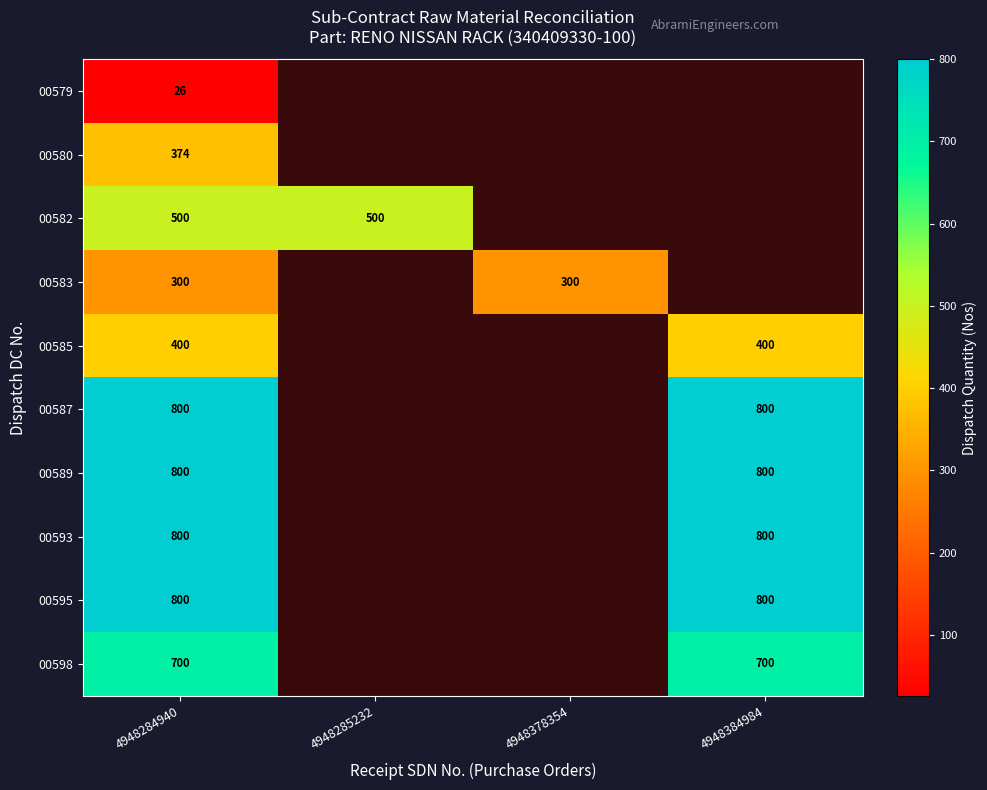

Is the value of 00579 at 4948284940 greater than the value of 00580 at 4948284940?

No